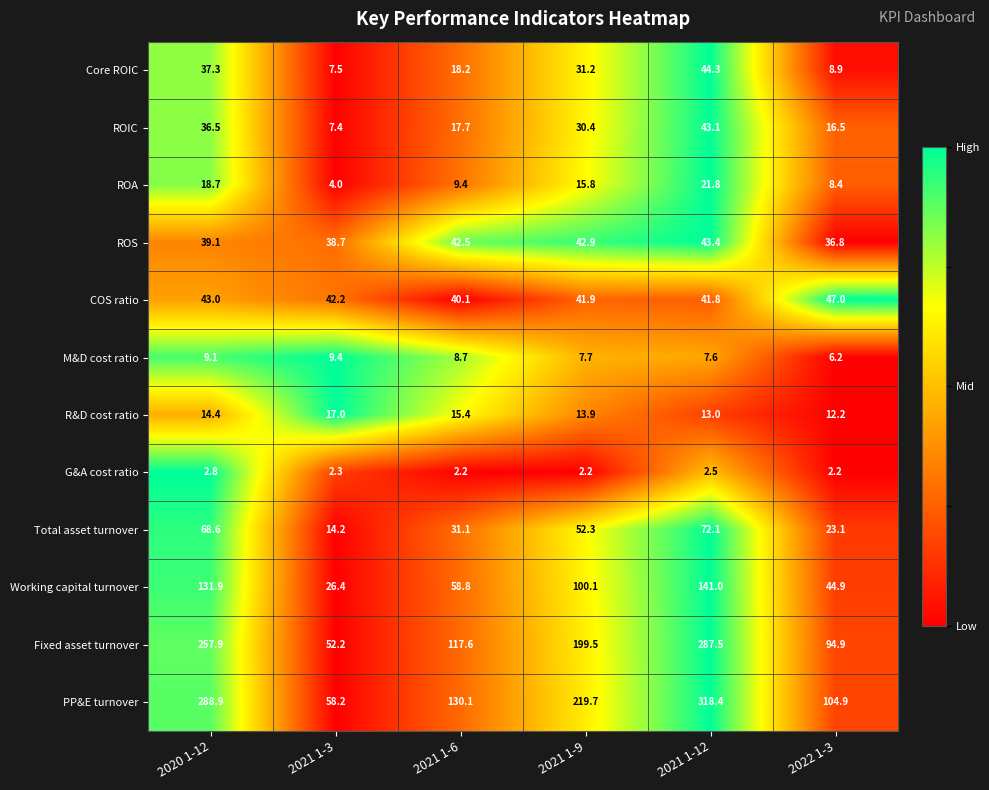

What is the spread (max minus min) of values at 2021 1-9?

217.5